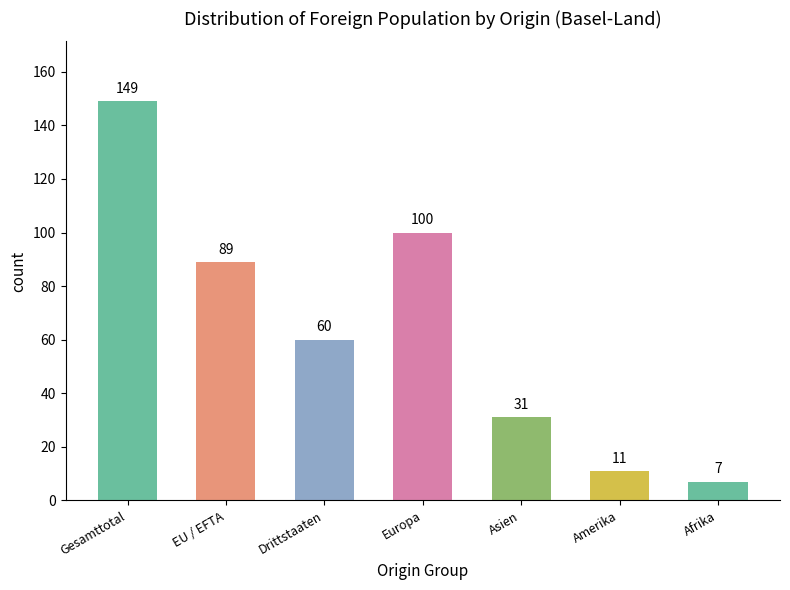

What is the minimum value shown in the chart?

7